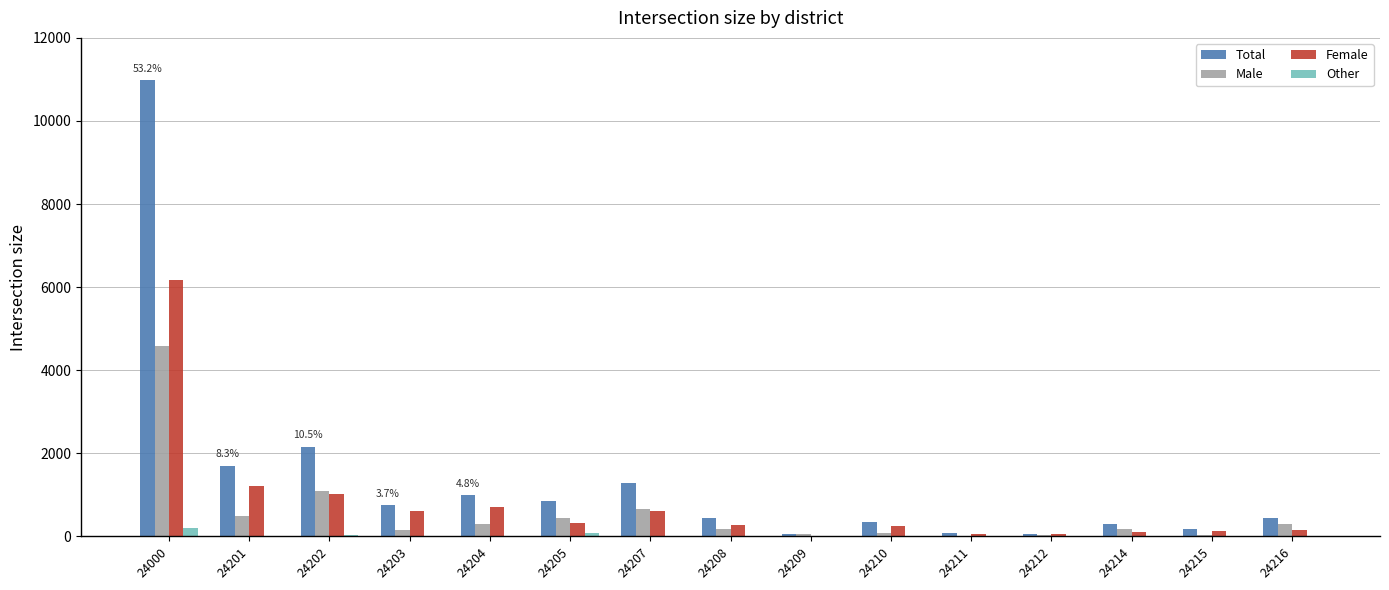

Which series changed the most between 24202 and 24209?

Total